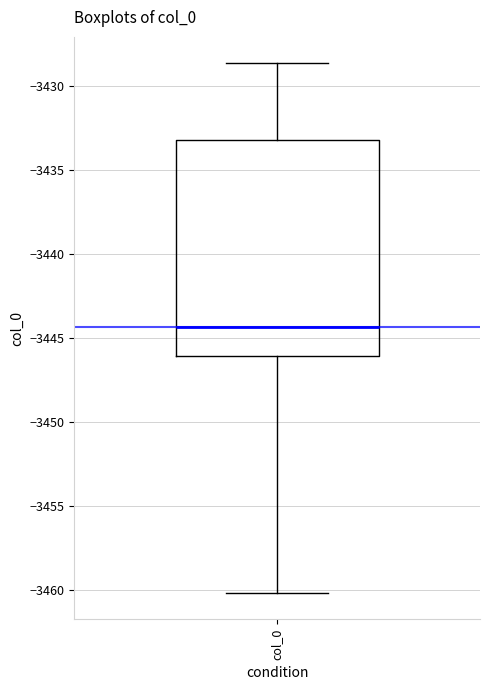

Transcribe this box plot: give where the median line is, the range the box spans, and where the two whiskers end, as read against the y-axis. The values are not printed on the chart, so give them approximately, as read against the axis.

median -3444.5, box -3446.0 to -3433.0, whiskers -3460.0 to -3428.5